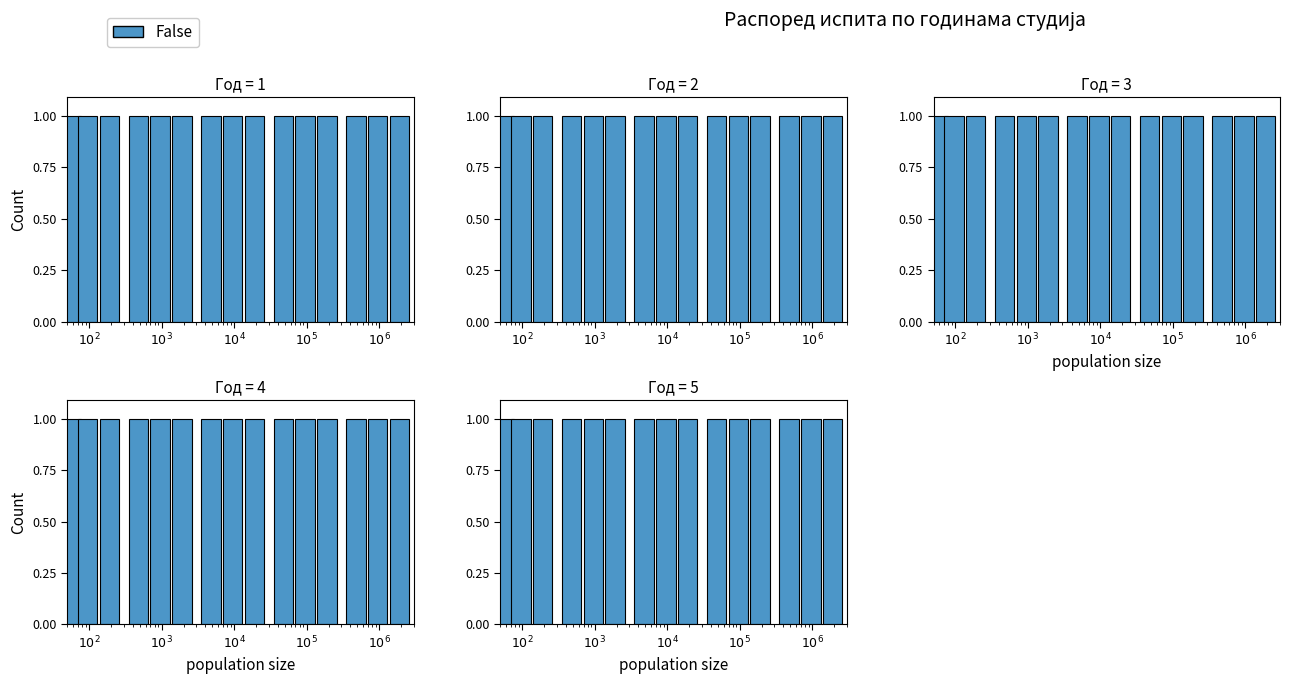

Which category has the lowest value across all series?

$10^2$